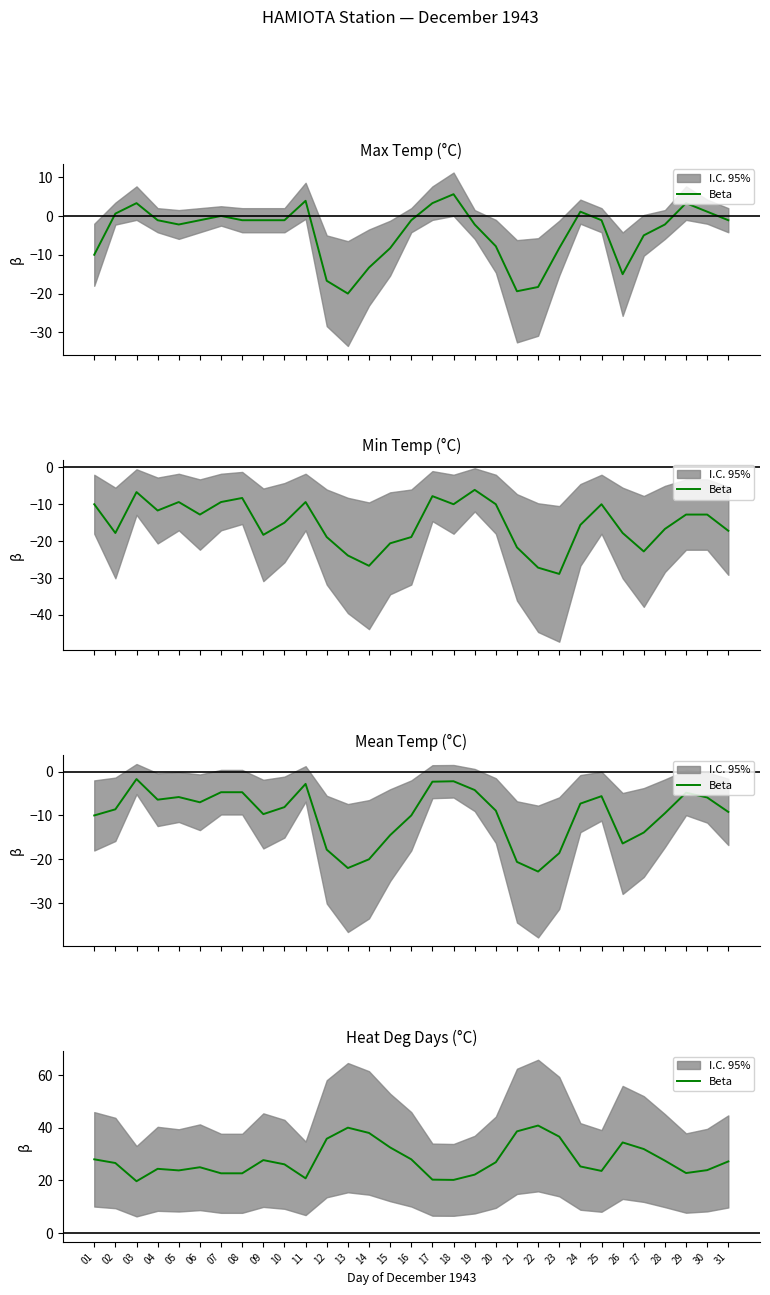

What is the value of the 3rd point from the left?

19.7